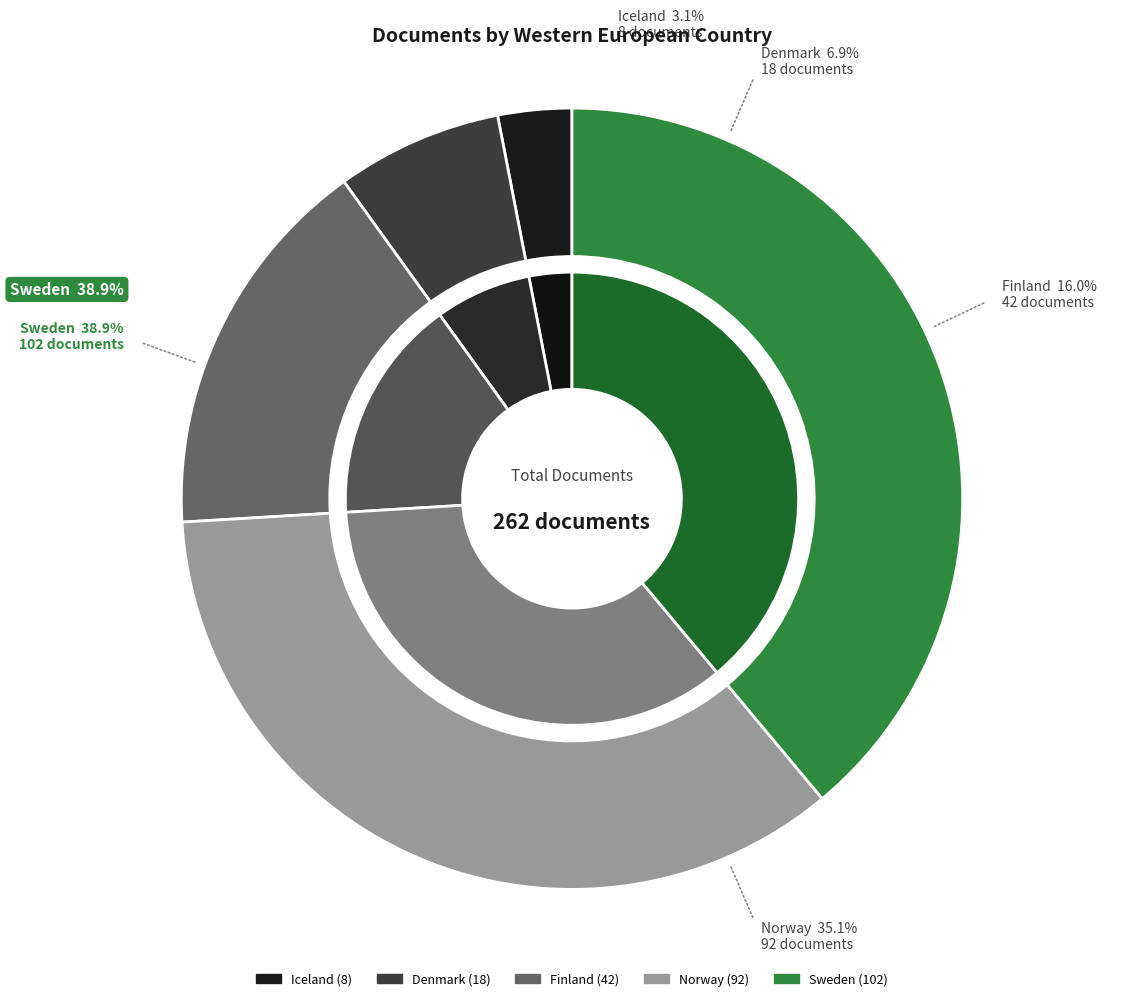

True or false: Norway accounts for 35% of the total.

True